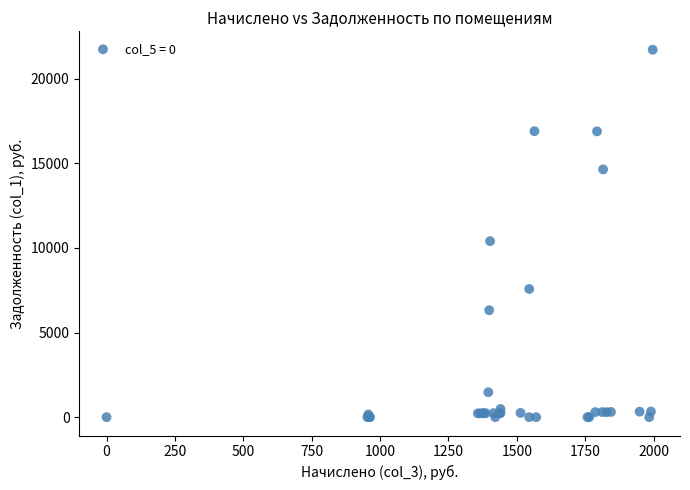

What Y value in the scatter plot is closest to 10856?

10401.2